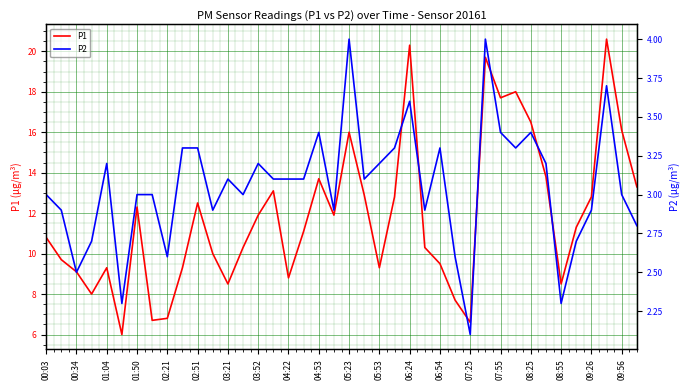

The value of P1 at 02:21 is 6.8. True or false?

True